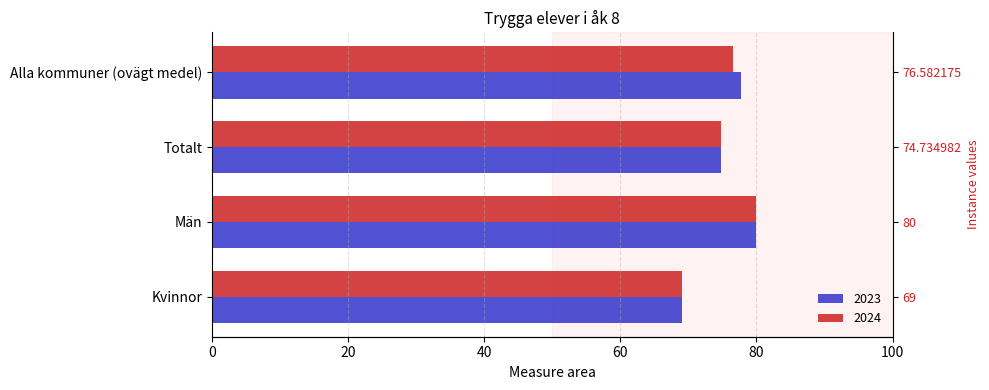

What is the value of the 2024 bar at the 3rd from the left?

74.7